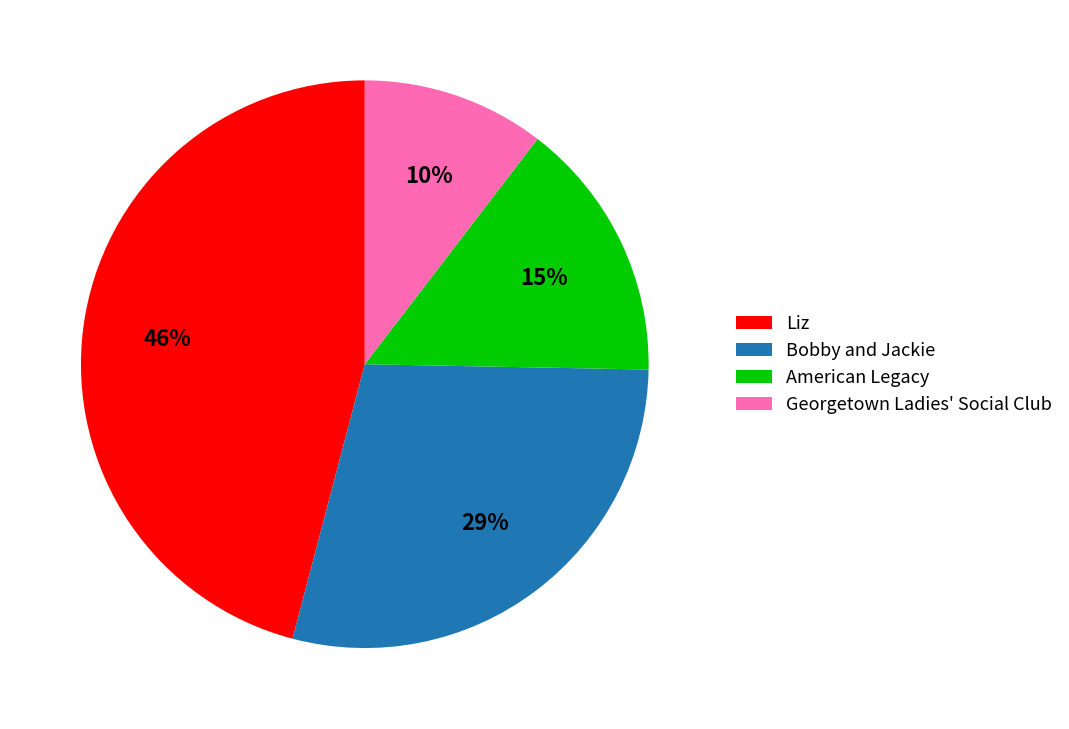

Is there a majority slice in this chart?

No